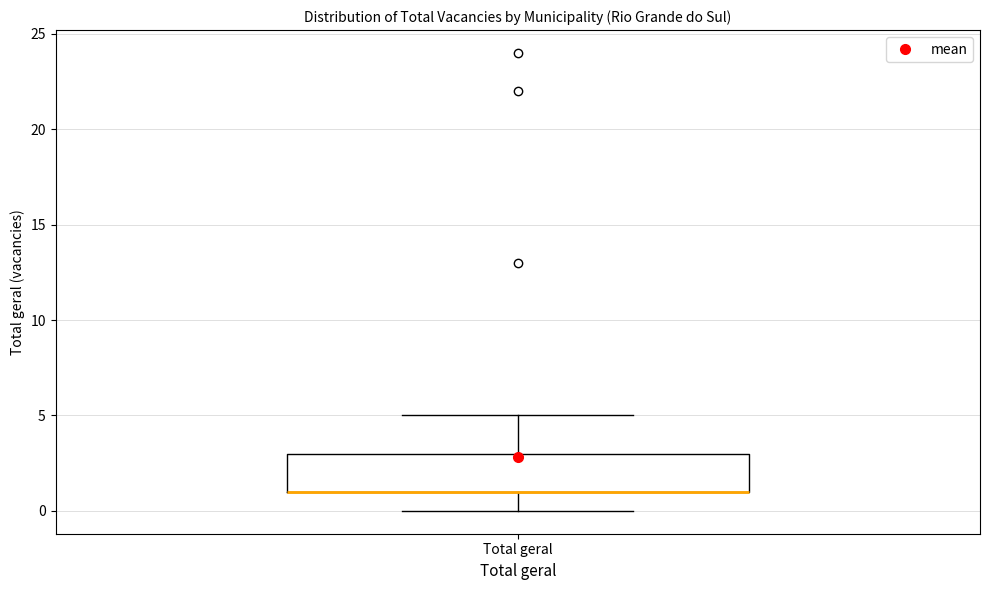

Where is the lower edge of the box for Total geral on the y-axis? The values are not printed on the chart, so give them approximately, as read against the axis.

1